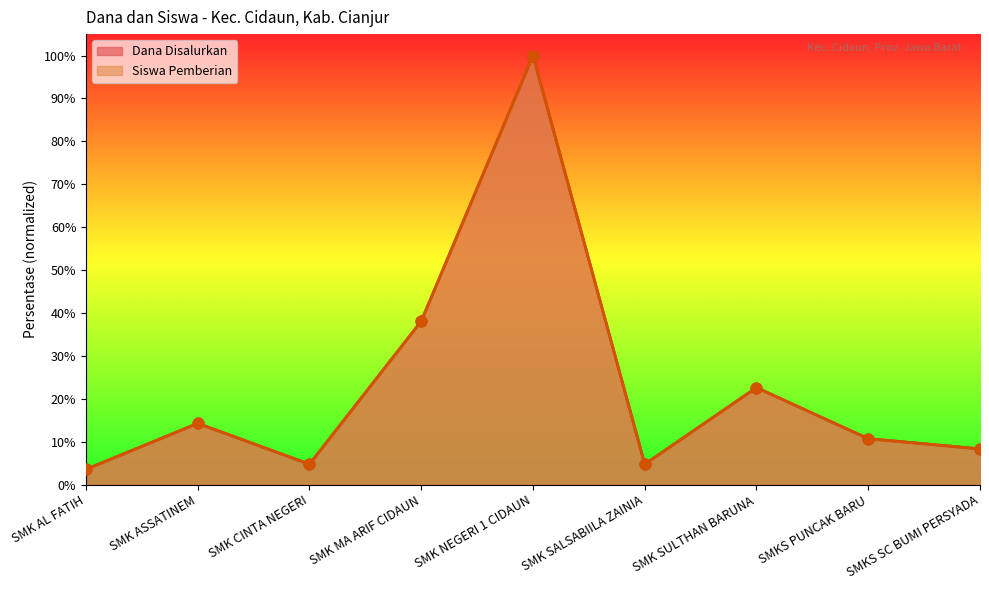

Which series contains the lowest Y value?

Dana Disalurkan